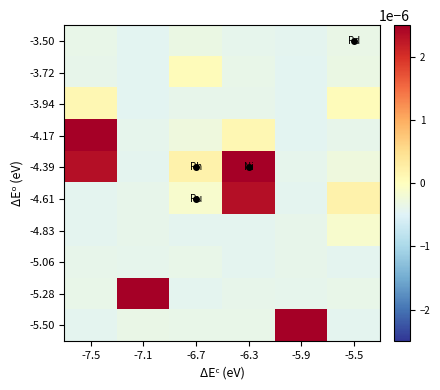

Rank the series by their maximum value, from lowest to highest.

-5.06, -3.50, -4.83, -3.72, -3.94, -4.61, -5.28, -5.50, -4.17, -4.39